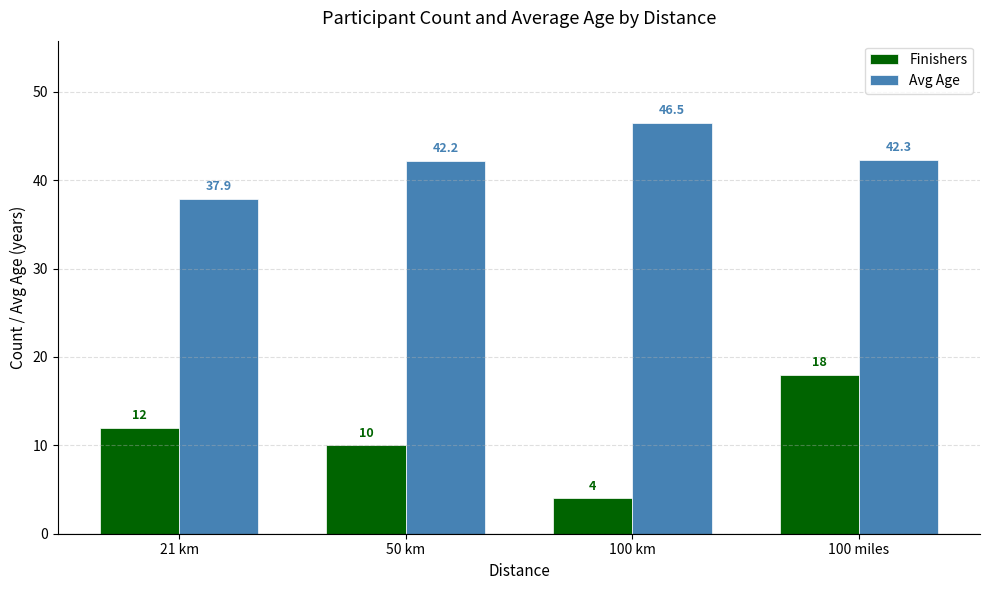

Where is Avg Age nearest to the value 42?

50 km